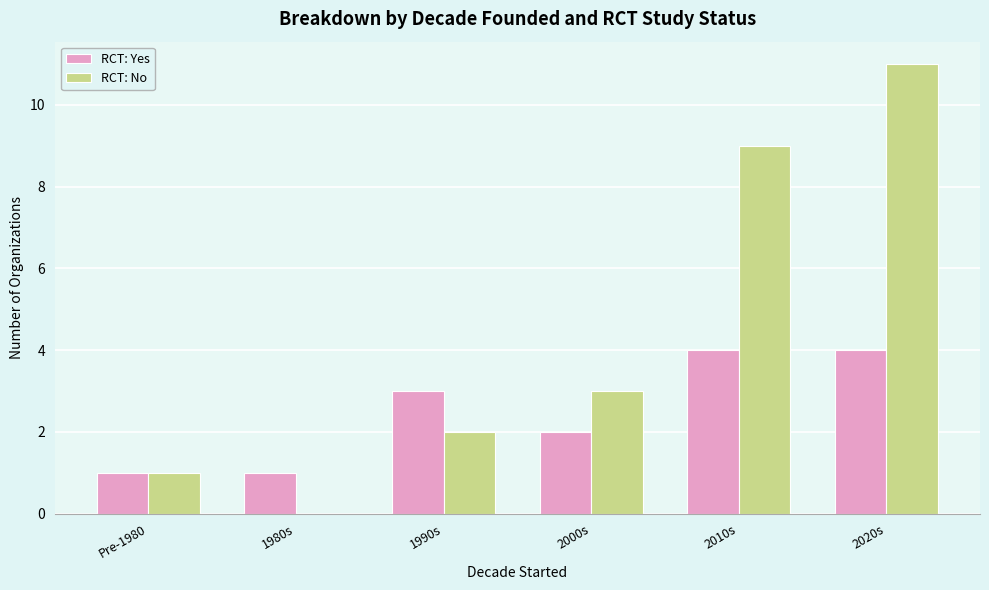

At which category does the chart reach its peak across all series?

2020s